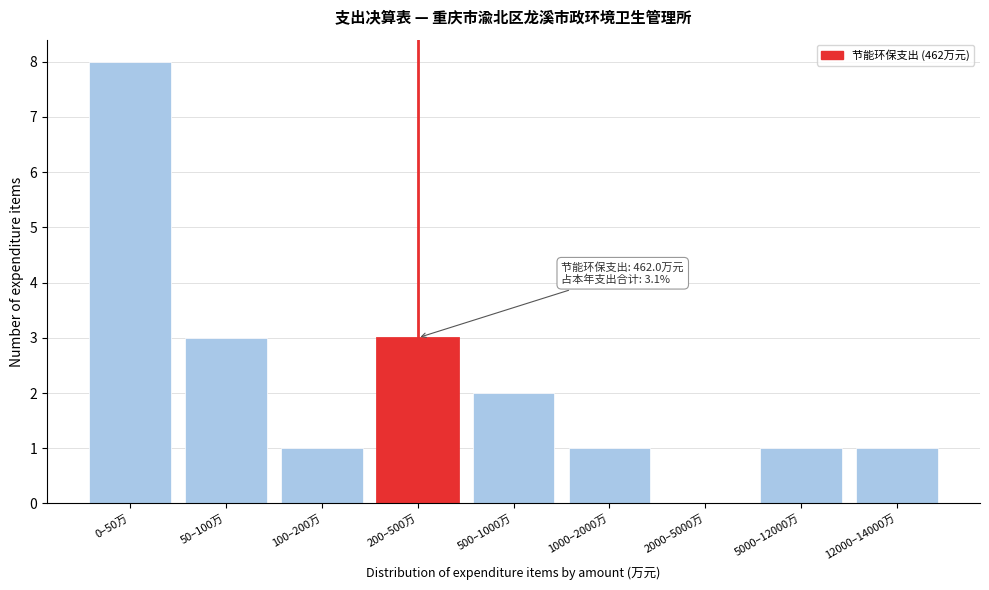

Reading left to right, what are all the values shown in this chart?

0–50万=8	50–100万=3	100–200万=1	200–500万=3	500–1000万=2	1000–2000万=1	2000–5000万=0	5000–12000万=1	12000–14000万=1